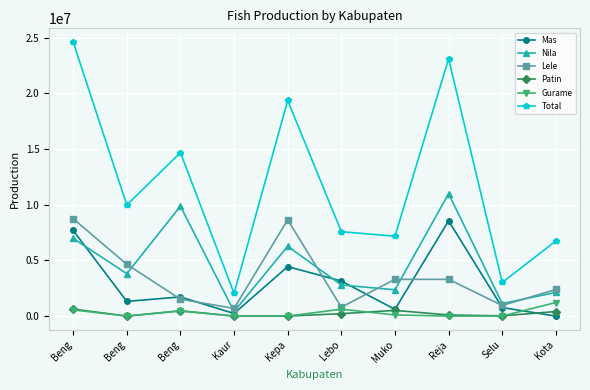

Reading left to right, list all the values displayed in this chart.

Mas: Beng=7694000	Beng=1320000	Beng=1721350	Kaur=230000	Kepa=4443500	Lebo=3150000	Muko=603000	Reja=8559250	Selu=765562	Kota=0
Nila: Beng=6980000	Beng=3810000	Beng=9875000	Kaur=411000	Kepa=6272750	Lebo=2792540	Muko=2361000	Reja=10997000	Selu=1126357	Kota=2129500
Lele: Beng=8750000	Beng=4650000	Beng=1514000	Kaur=690000	Kepa=8650000	Lebo=801400	Muko=3300000	Reja=3300000	Selu=956505	Kota=2390000
Patin: Beng=632500	Beng=0	Beng=471150	Kaur=0	Kepa=0	Lebo=218000	Muko=513500	Reja=100000	Selu=26460	Kota=407000
Gurame: Beng=559000	Beng=0	Beng=468500	Kaur=0	Kepa=0	Lebo=619600	Muko=105000	Reja=0	Selu=9272	Kota=1220000
Total: Beng=24615500	Beng=9980000	Beng=14682500	Kaur=2036000	Kepa=19366250	Lebo=7581540	Muko=7172500	Reja=23111250	Selu=3021617	Kota=6746500